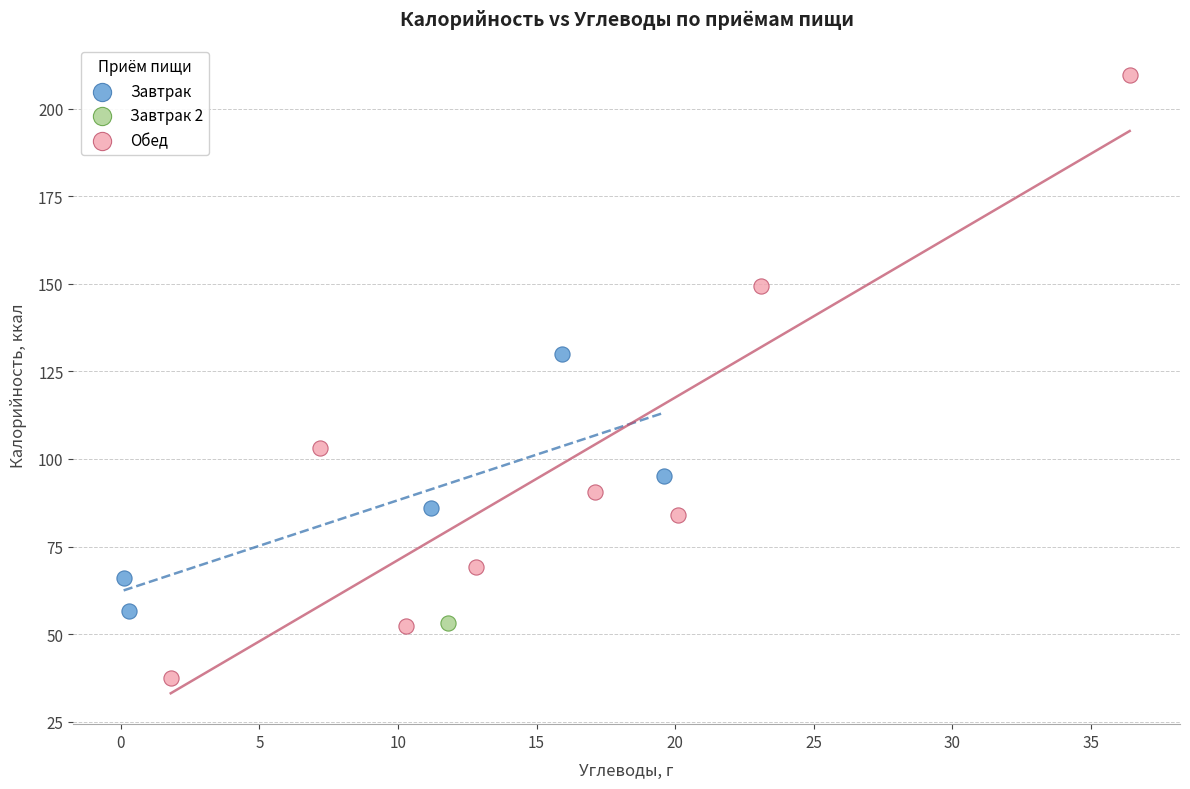

Which series contains the lowest Y value?

Обед